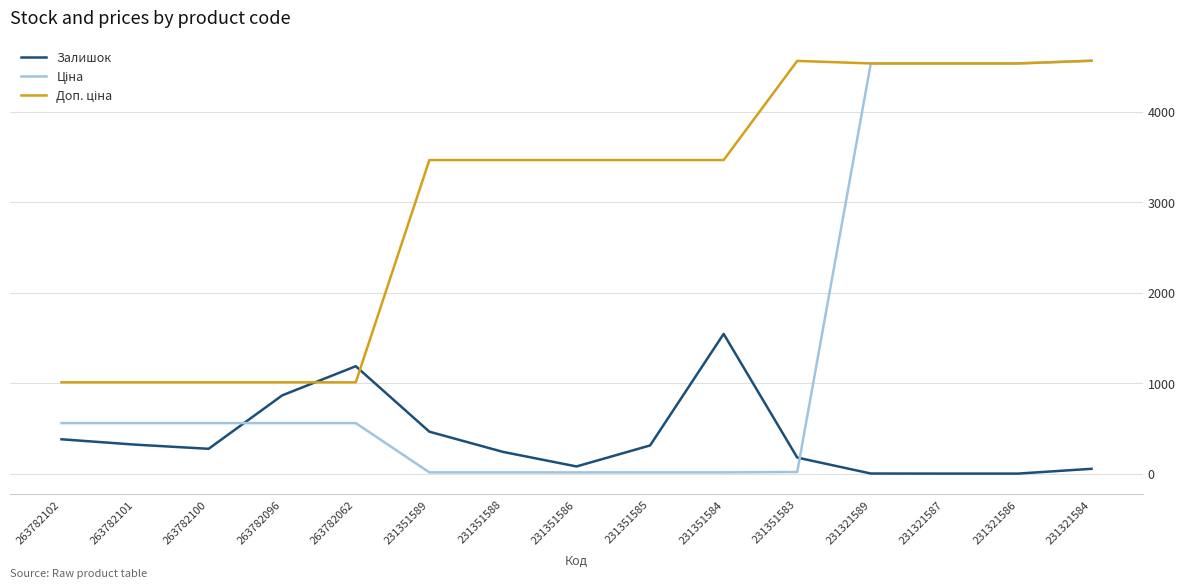

What is the difference between the highest and lowest values at 231351586?

3449.6